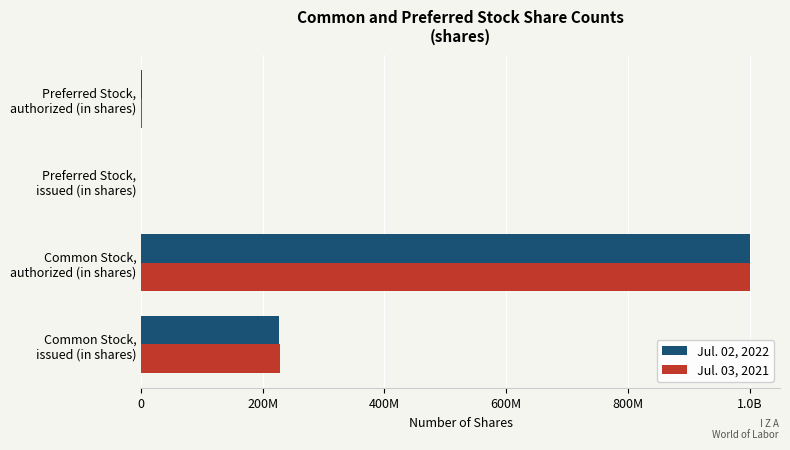

What are all the series names shown in the legend?

Jul. 02, 2022, Jul. 03, 2021